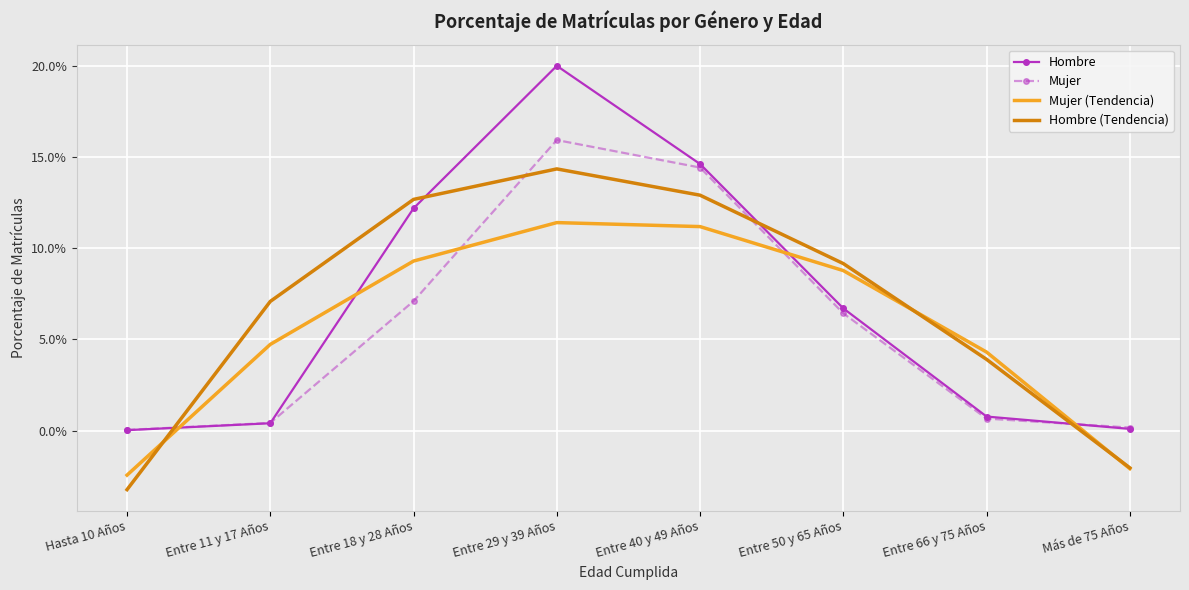

Which has a higher value, Entre 18 y 28 Años or Entre 40 y 49 Años?

Entre 40 y 49 Años